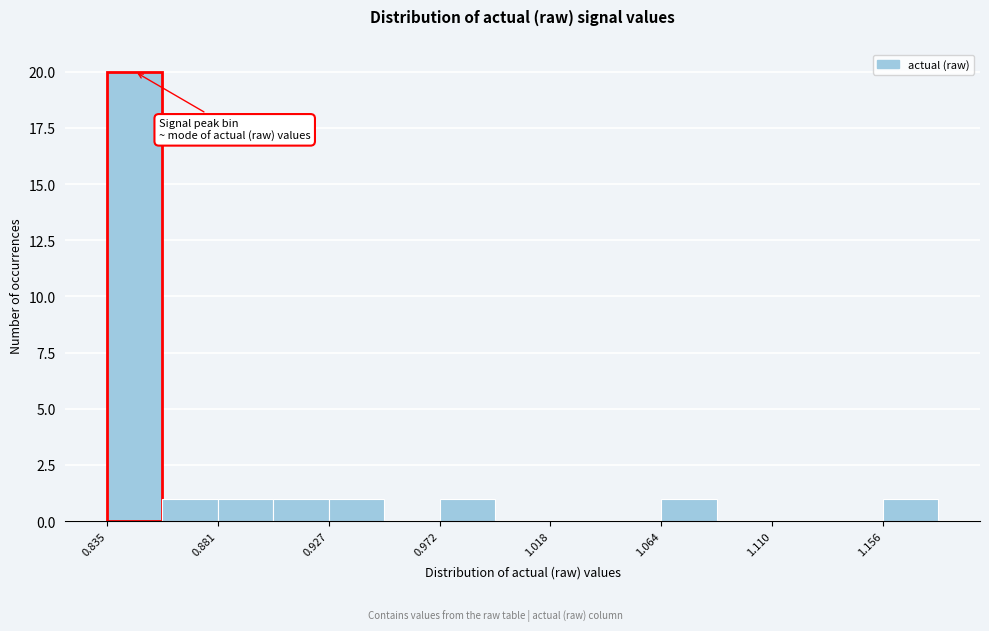

Reading left to right, list every bar in this chart as the range it spans on the x-axis followed by its height. Neither the bar edges nor the heights are printed on the chart, so give them approximately, as read against the axes.

0.835 to 0.860: 20
0.860 to 0.880: 1
0.880 to 0.905: 1
0.905 to 0.925: 1
0.925 to 0.950: 1
0.950 to 0.970: 0
0.970 to 0.995: 1
0.995 to 1.020: 0
1.020 to 1.040: 0
1.040 to 1.065: 0
1.065 to 1.085: 1
1.085 to 1.110: 0
1.110 to 1.135: 0
1.135 to 1.155: 0
1.155 to 1.180: 1